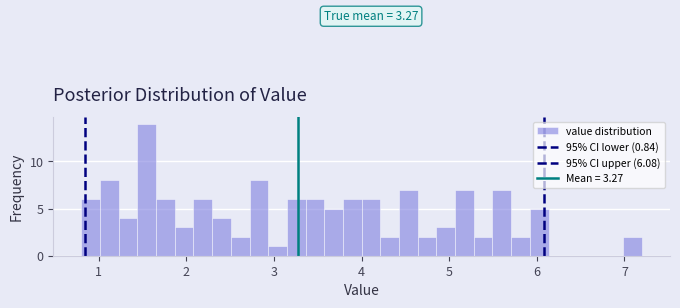

Read against the x-axis, roughly where is the centre of the tallest bar?

1.5